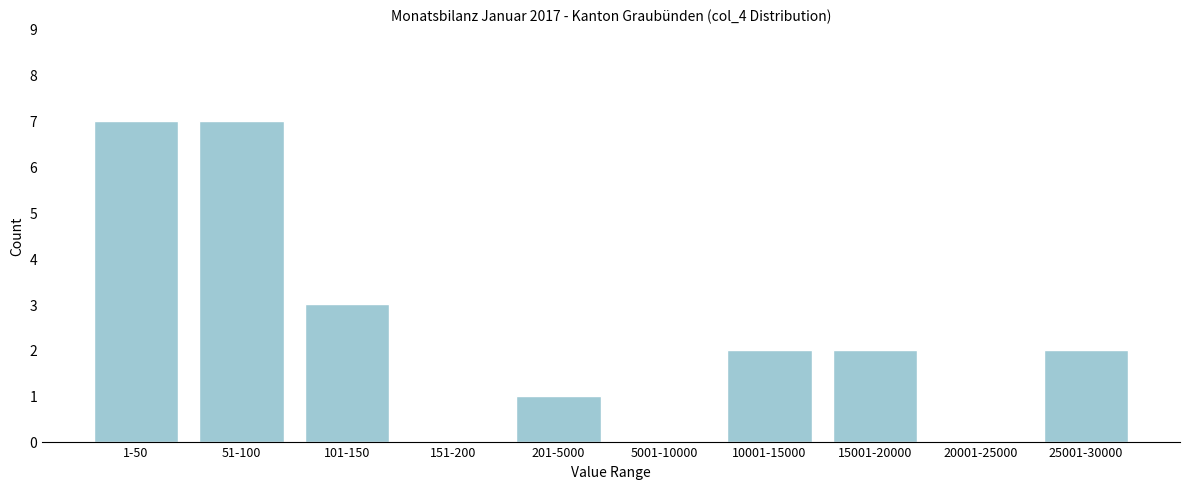

Reading left to right, extract all data points from this chart.

1-50=7	51-100=7	101-150=3	151-200=0	201-5000=1	5001-10000=0	10001-15000=2	15001-20000=2	20001-25000=0	25001-30000=2